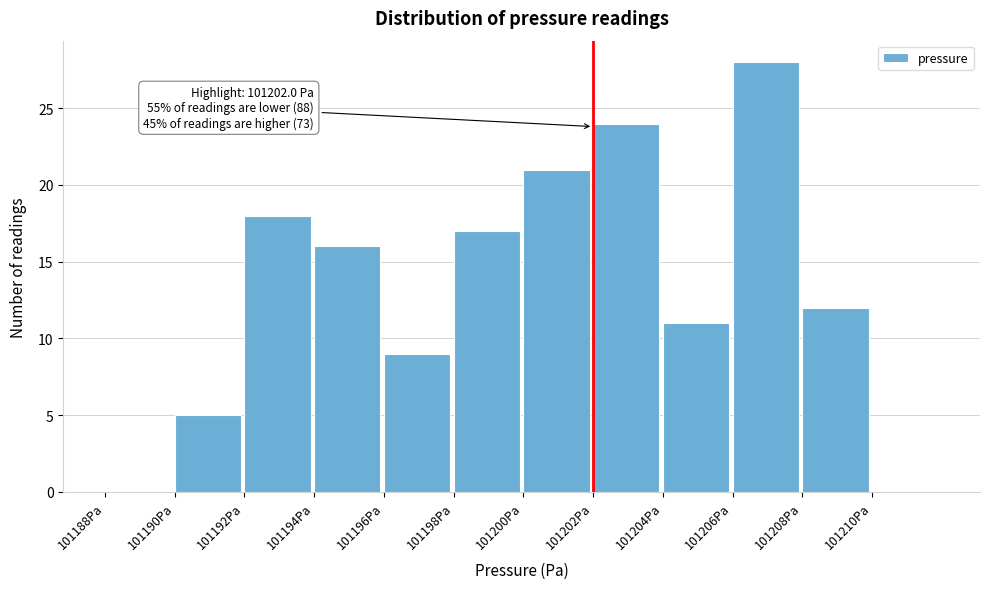

Which range on the x-axis has the tallest bar?

101206 to 101208